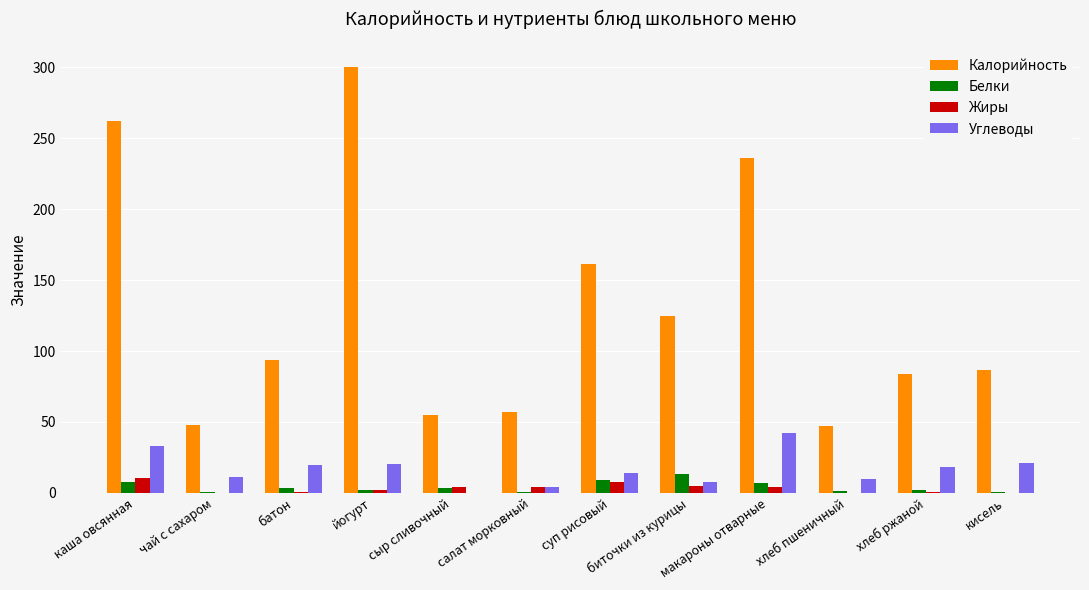

What is the sum of all Калорийность values?

1555.7